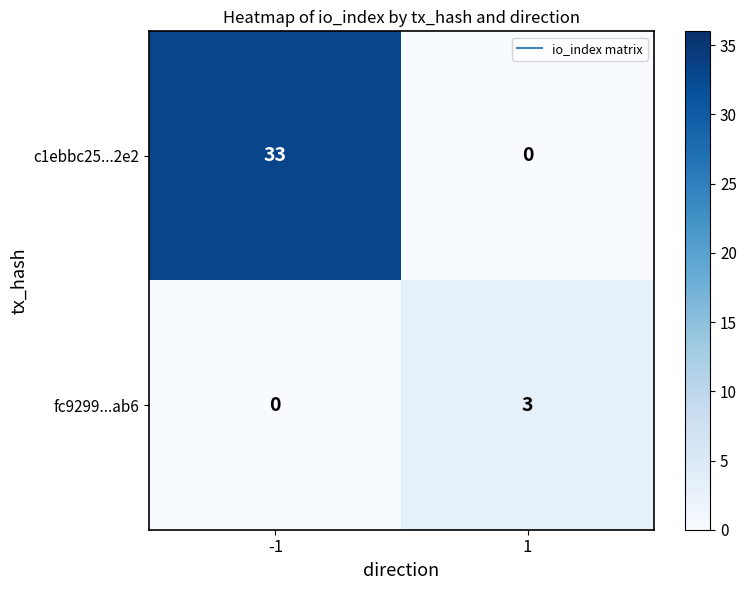

What is the difference between the maximum and minimum values in the c1ebbc25...2e2 series?

33